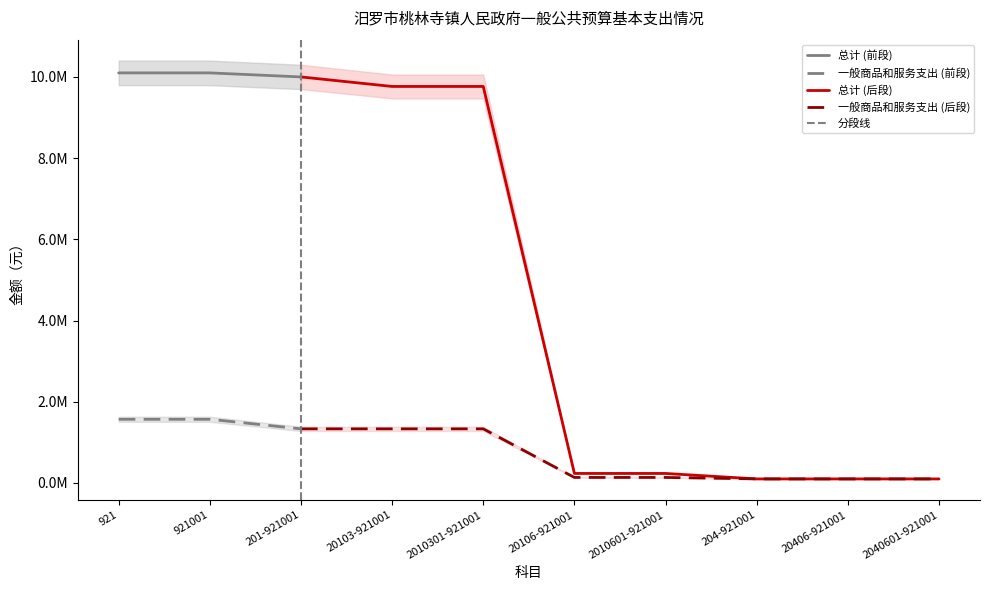

List the labels in order of 总计 value, smallest first.

204-921001, 20406-921001, 2040601-921001, 20106-921001, 2010601-921001, 20103-921001, 2010301-921001, 201-921001, 921, 921001